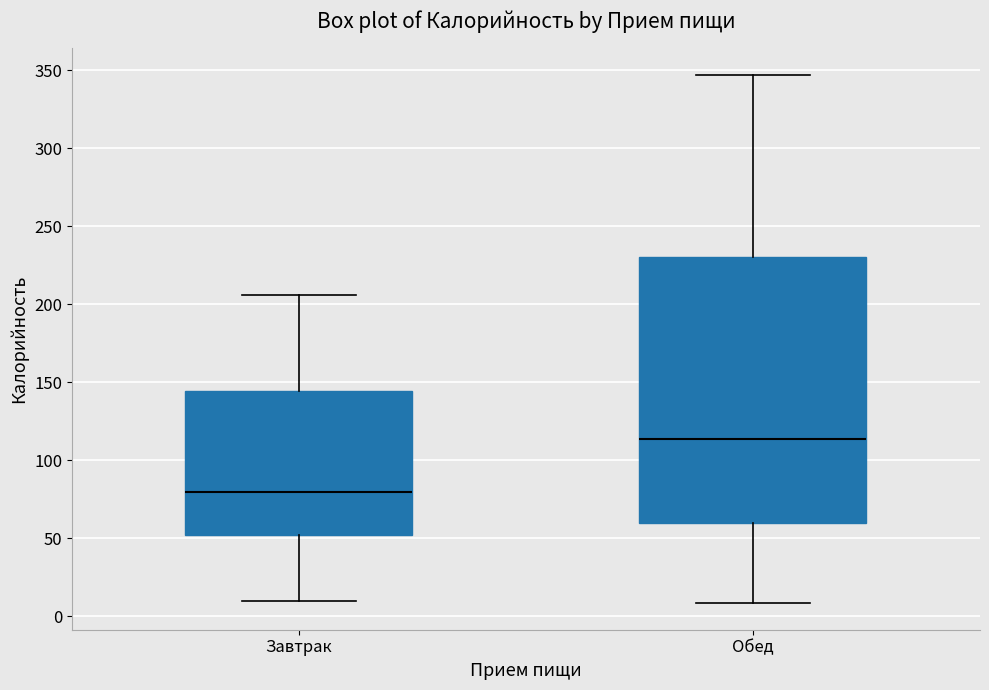

Where does the lower whisker of the box for Обед end on the y-axis? The values are not printed on the chart, so give them approximately, as read against the axis.

10